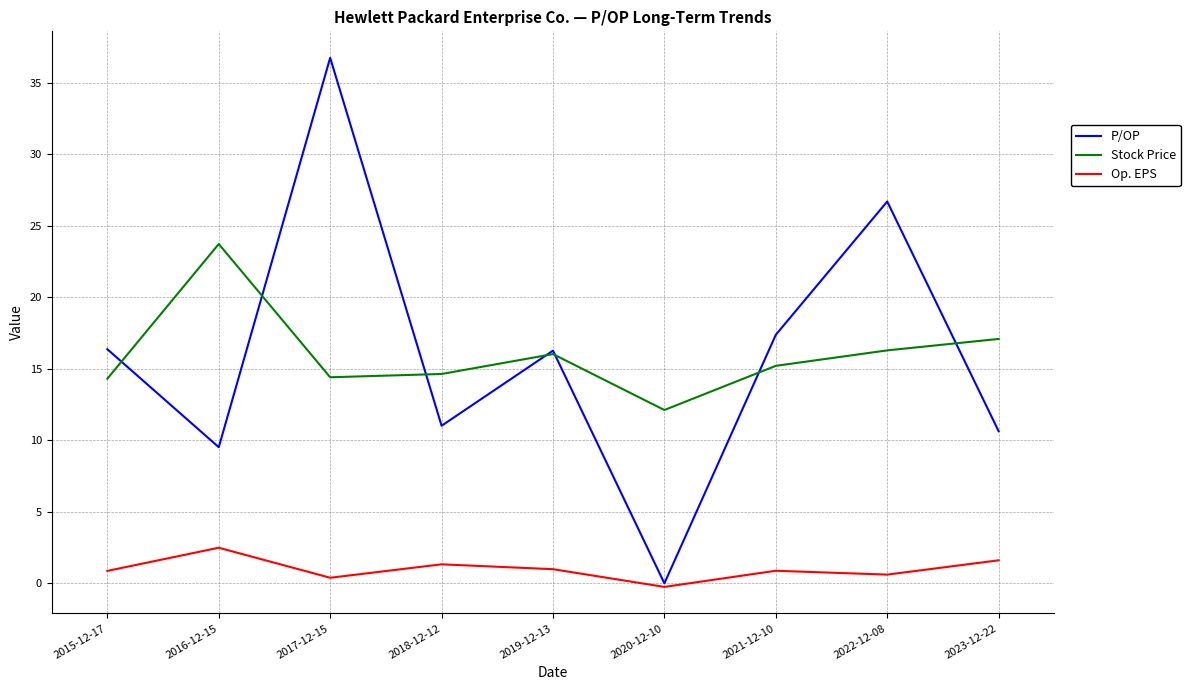

How many interior local peaks does the Stock Price series have?

2